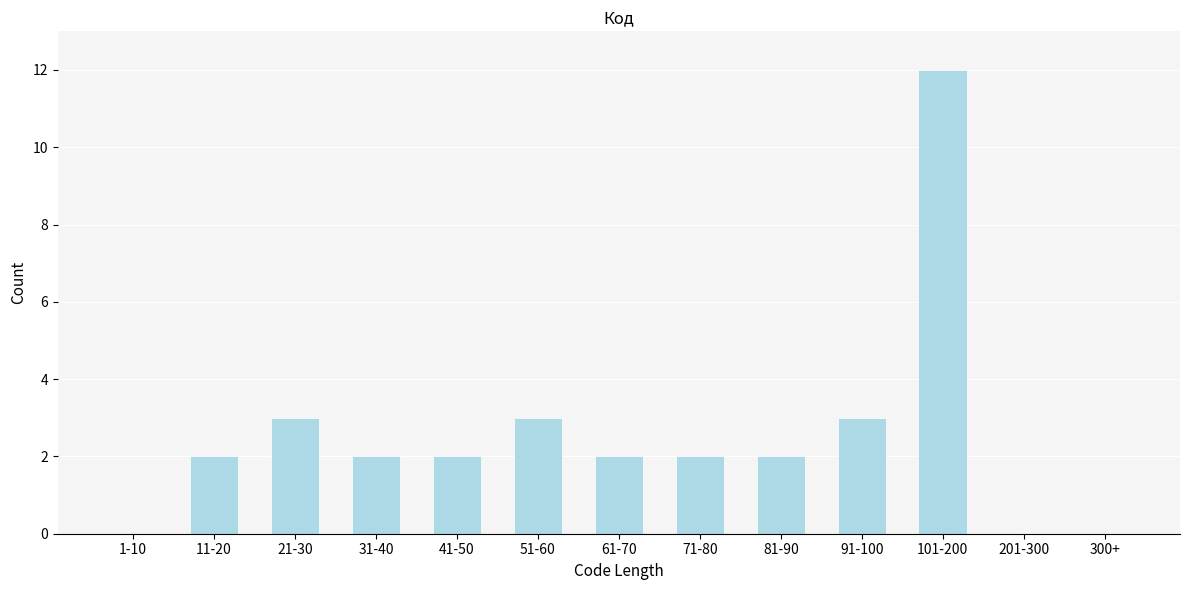

Reading left to right, extract all data points from this chart.

1-10=0	11-20=2	21-30=3	31-40=2	41-50=2	51-60=3	61-70=2	71-80=2	81-90=2	91-100=3	101-200=12	201-300=0	300+=0